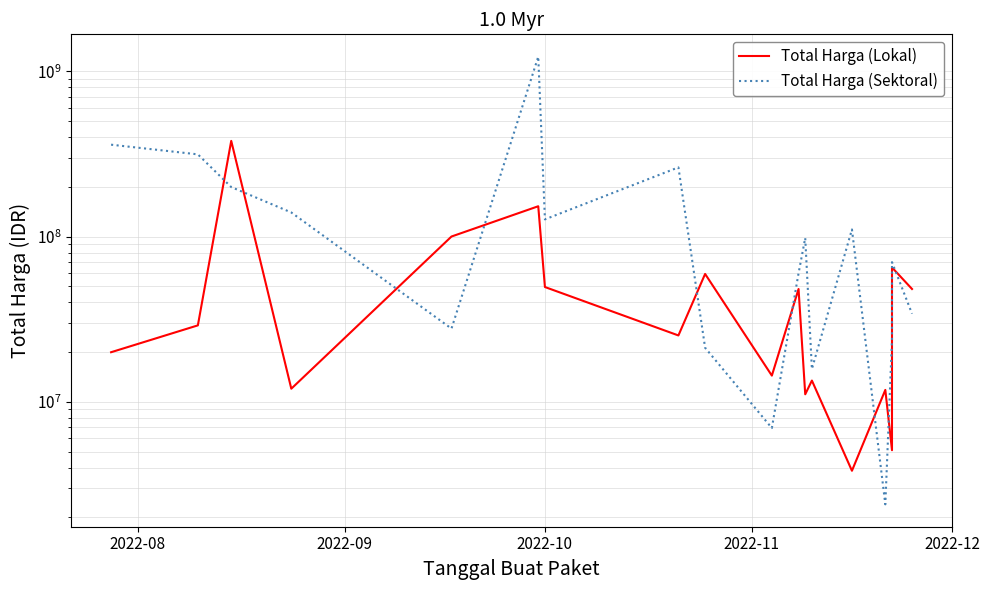

How many times do Total Harga (Lokal) and Total Harga (Sektoral) cross each other?

9